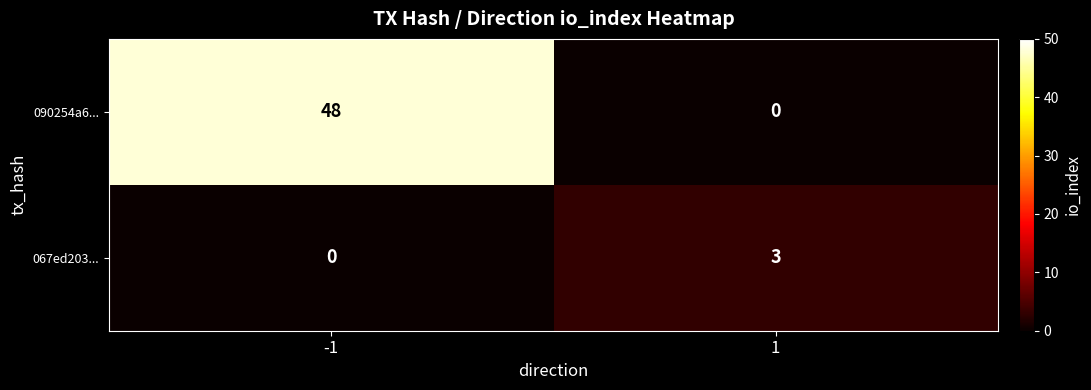

Between -1 and 1, which series saw the biggest shift?

090254a6...